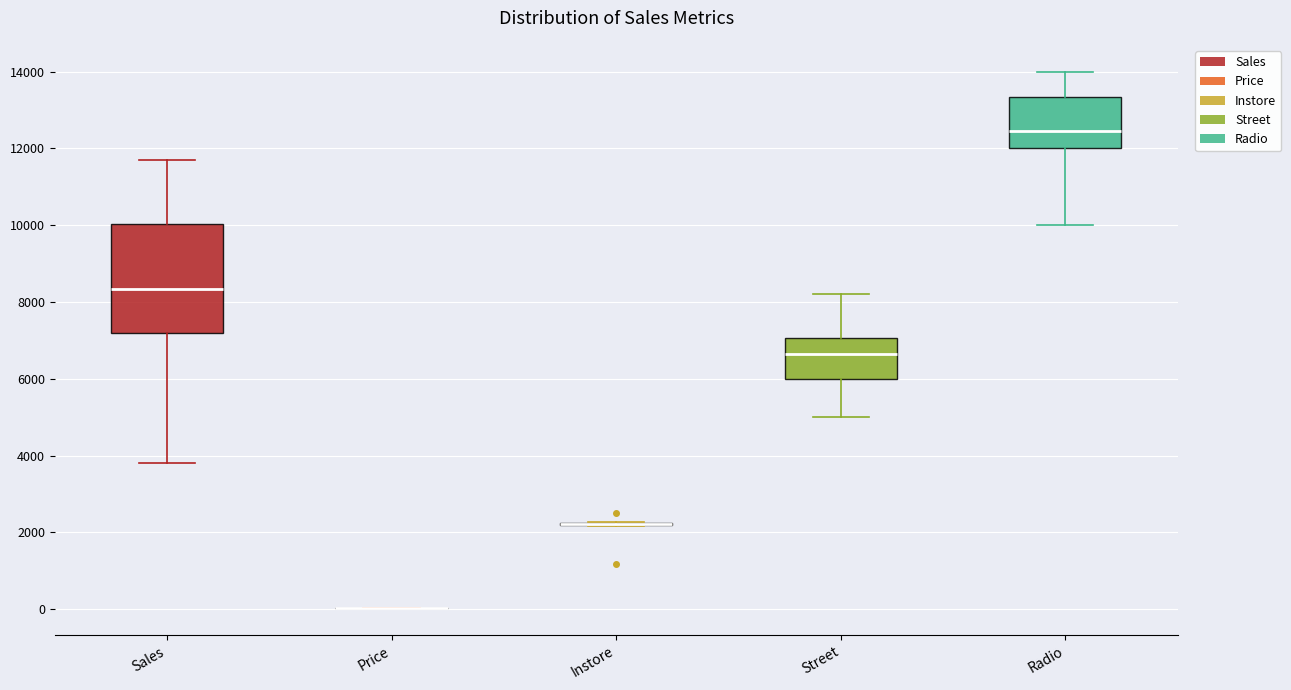

Where does the upper whisker of the box for Radio end on the y-axis? The values are not printed on the chart, so give them approximately, as read against the axis.

14000